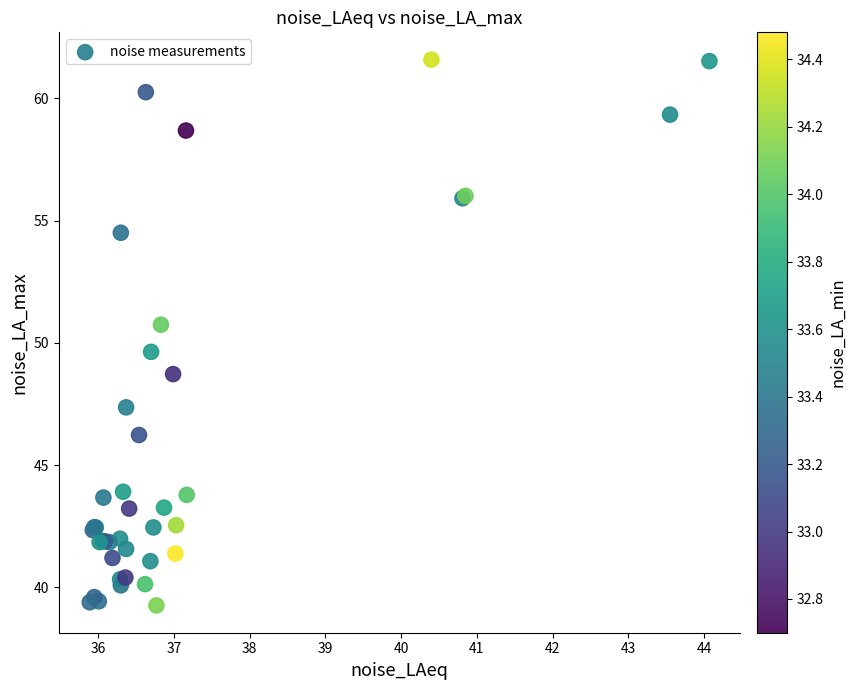

What Y value in the scatter plot is closest to 50?

49.6